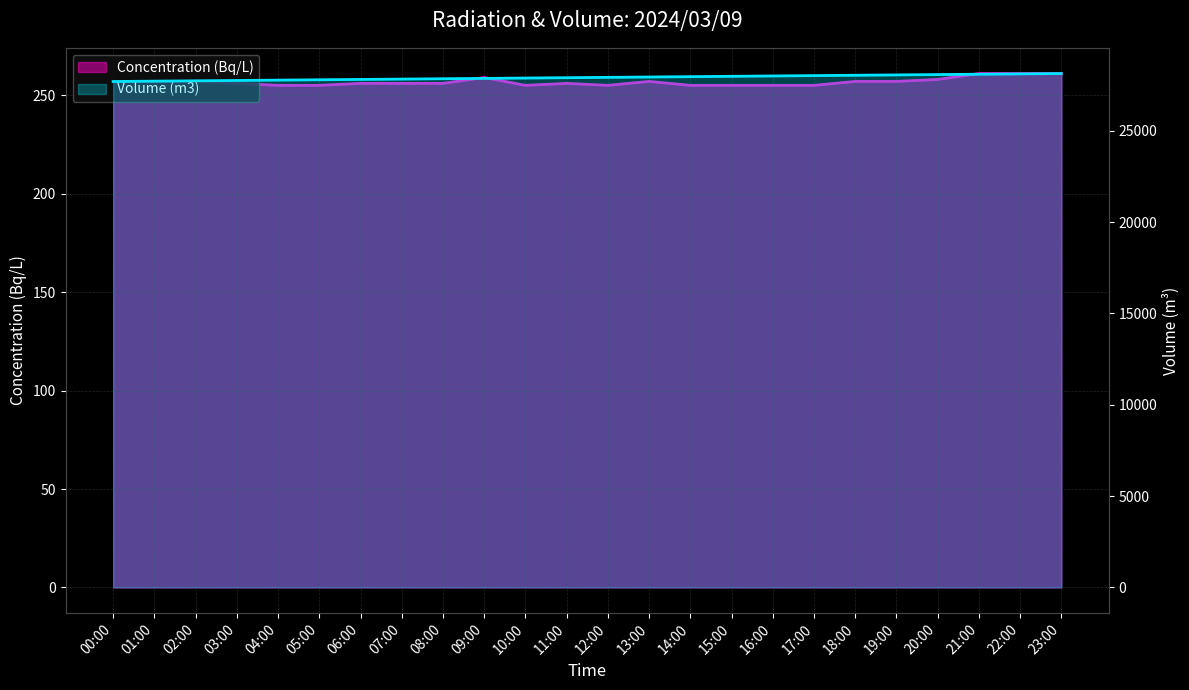

Rank the series at 10:00 from lowest to highest value.

Concentration (Bq/L), Volume (m3)